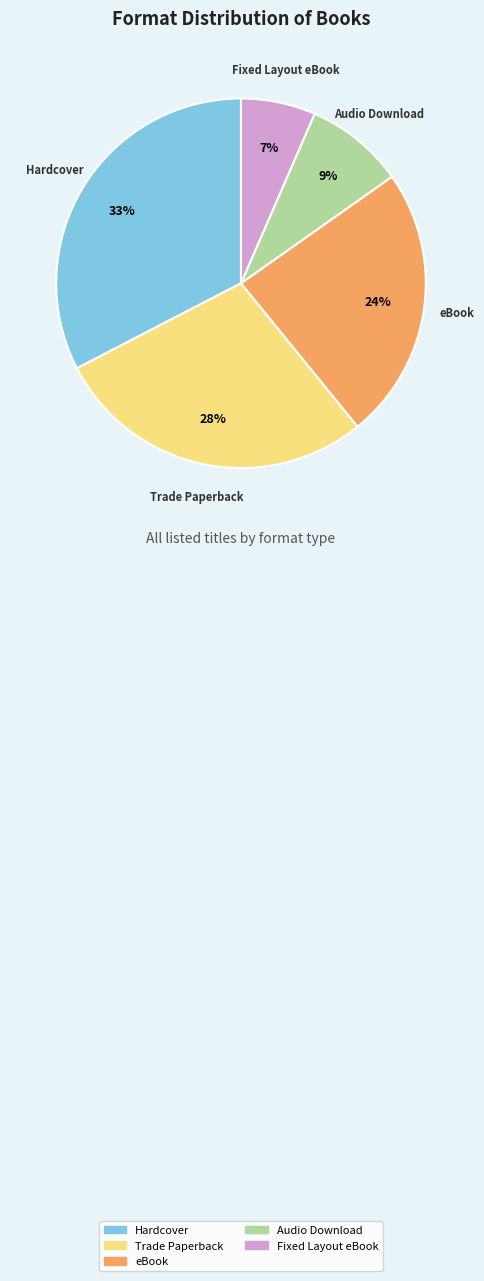

To the nearest percent, what portion does eBook represent?

24%